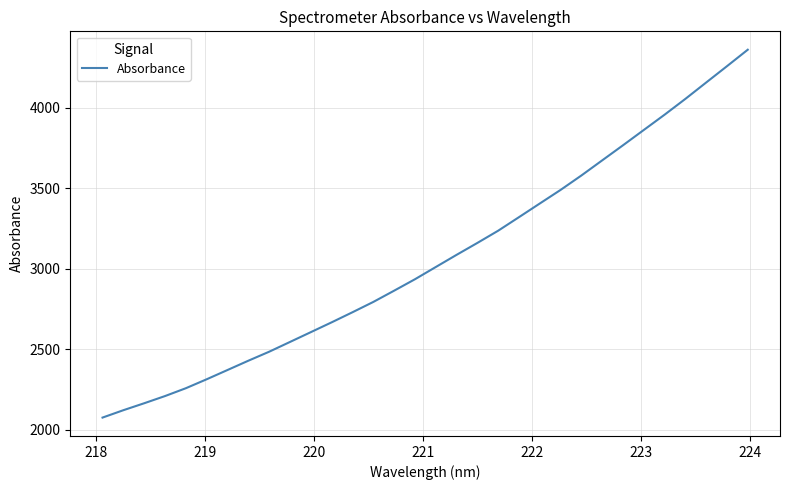

What is the minimum value shown in the chart?

2076.8